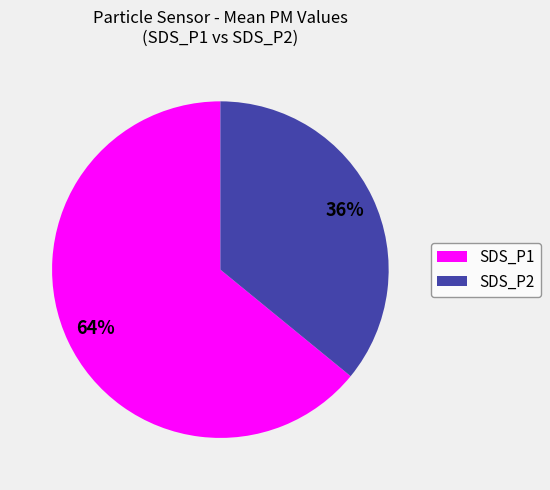

Combined, do SDS_P2 and SDS_P1 account for over 50%?

Yes